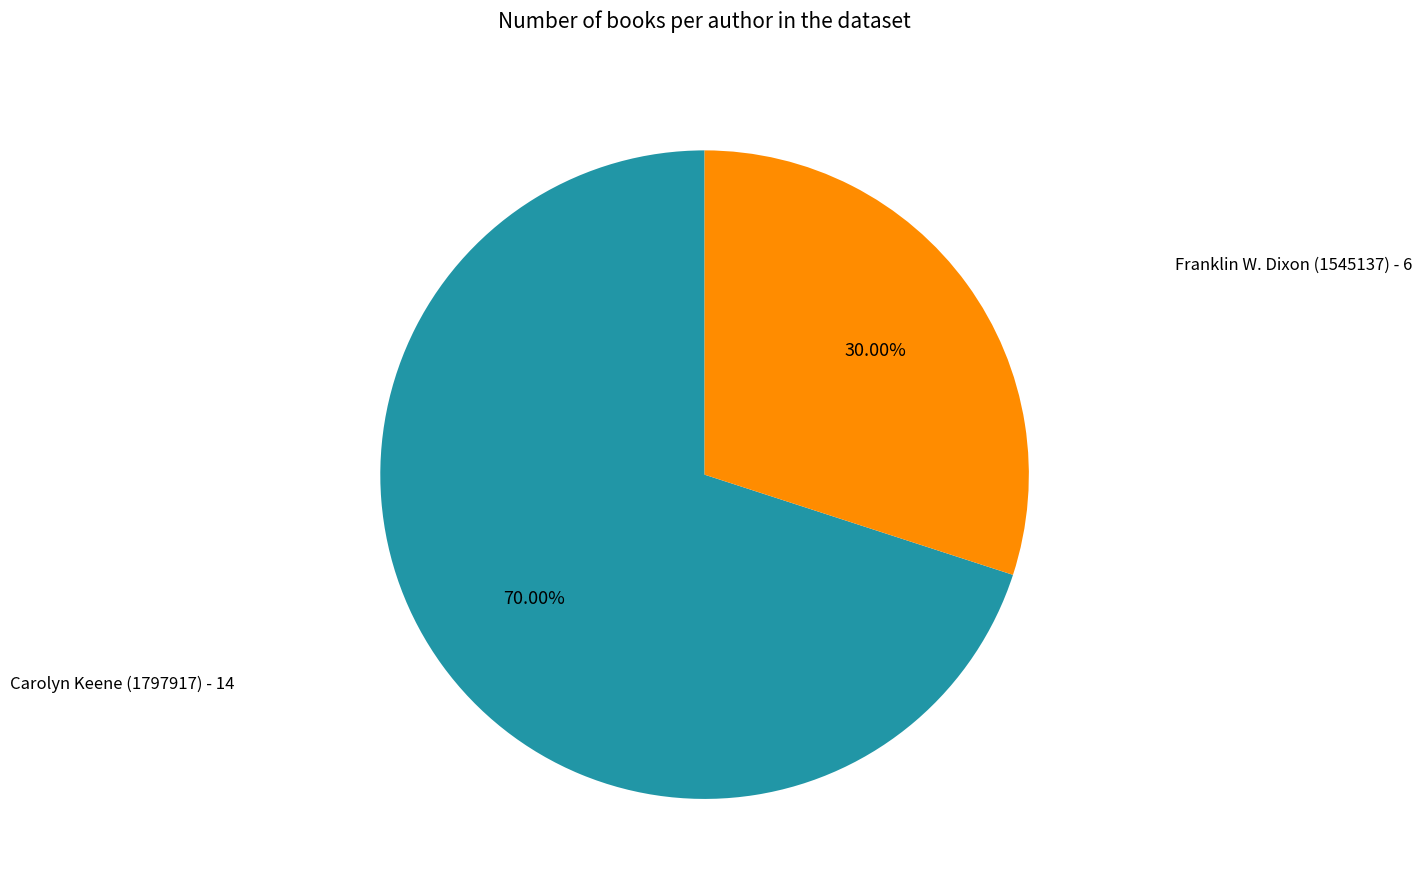

Does any single category account for the majority?

Yes